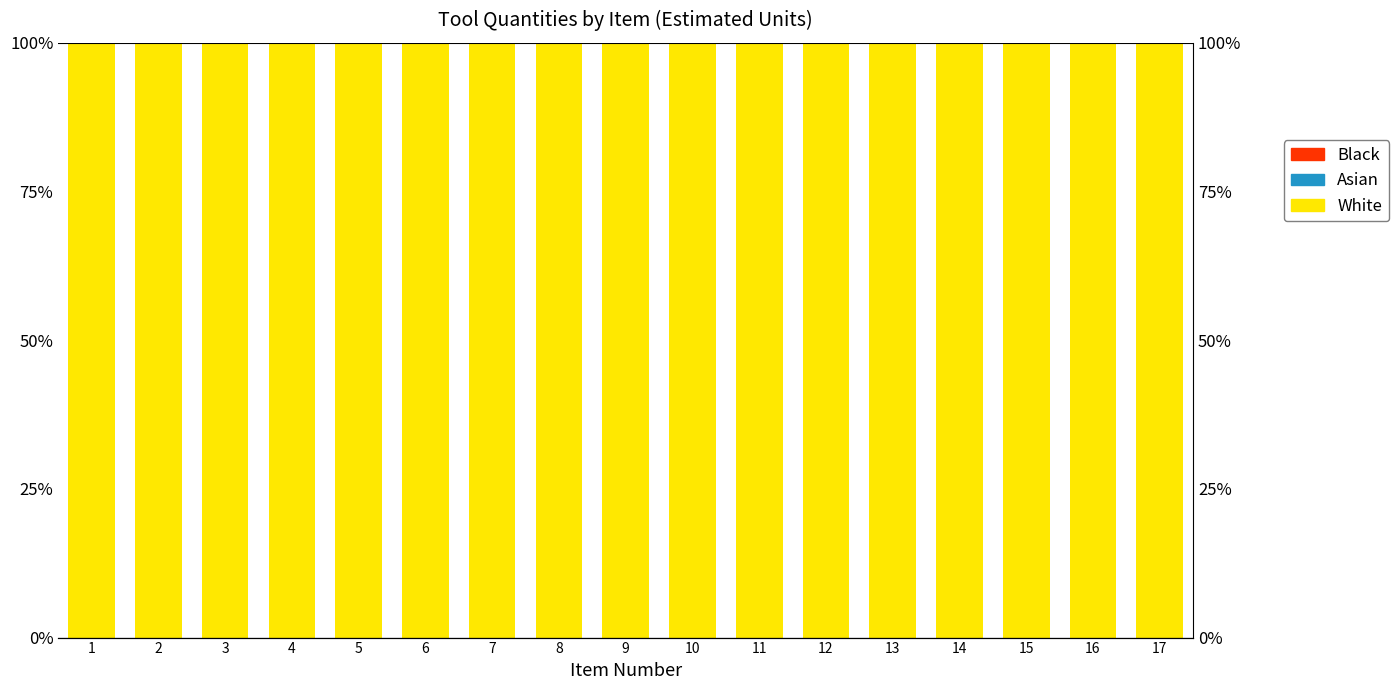

Which series has the largest total across all categories?

White